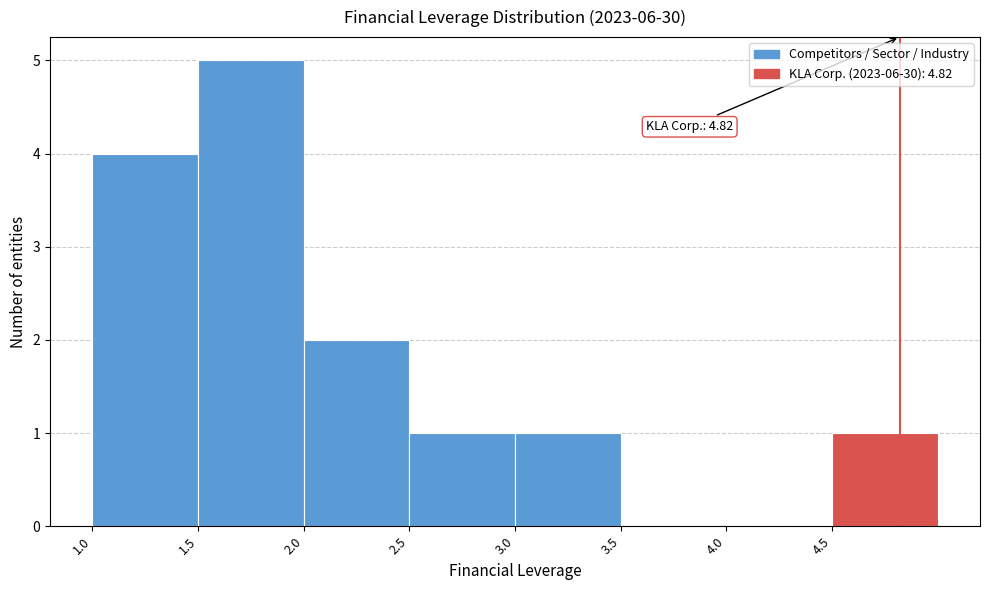

Over which range of the x-axis is the bar tallest?

1.5 to 2.0